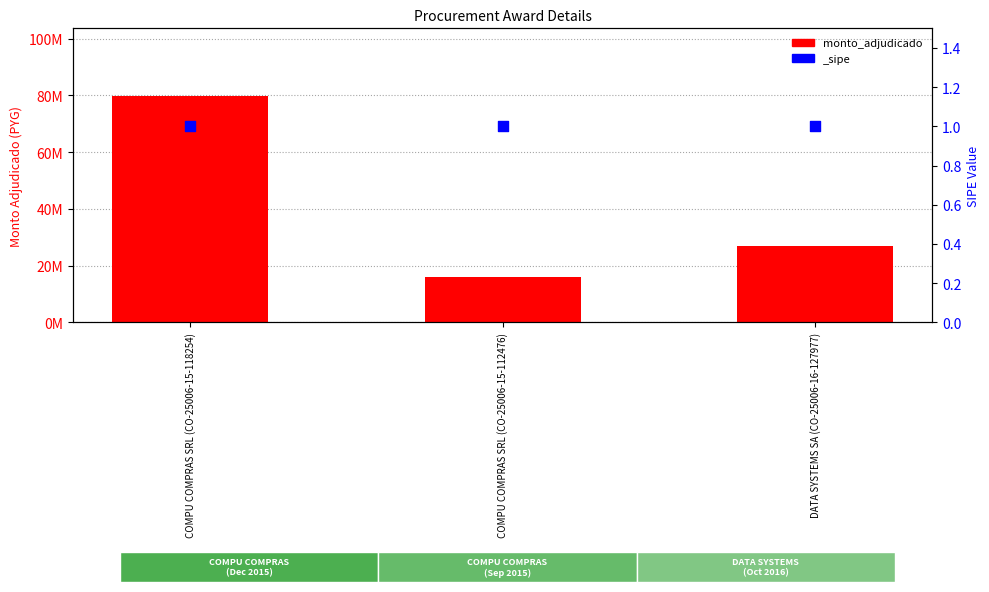

What is the ratio of the value at COMPU COMPRAS SRL (CO-25006-15-112476) to the value at DATA SYSTEMS SA (CO-25006-16-127977)?

0.6